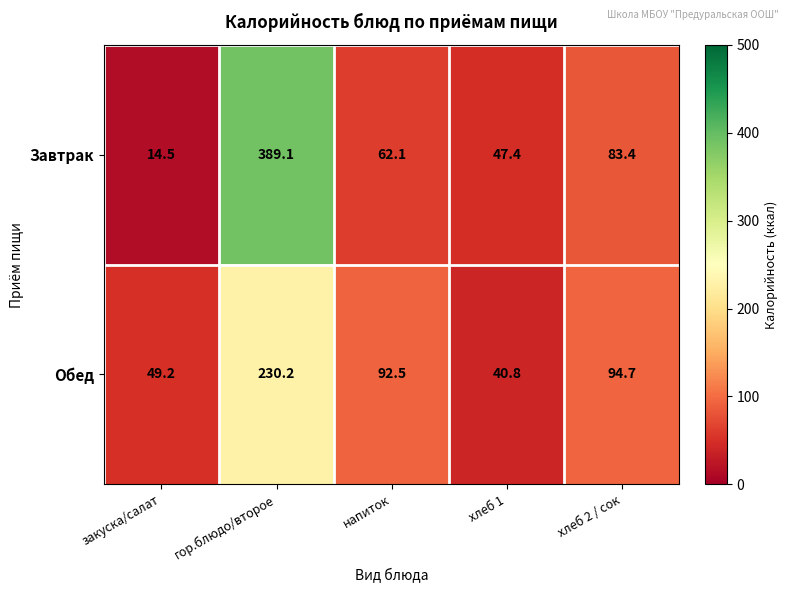

The Обед series shows 94.7 at хлеб 2 / сок. True or false?

True